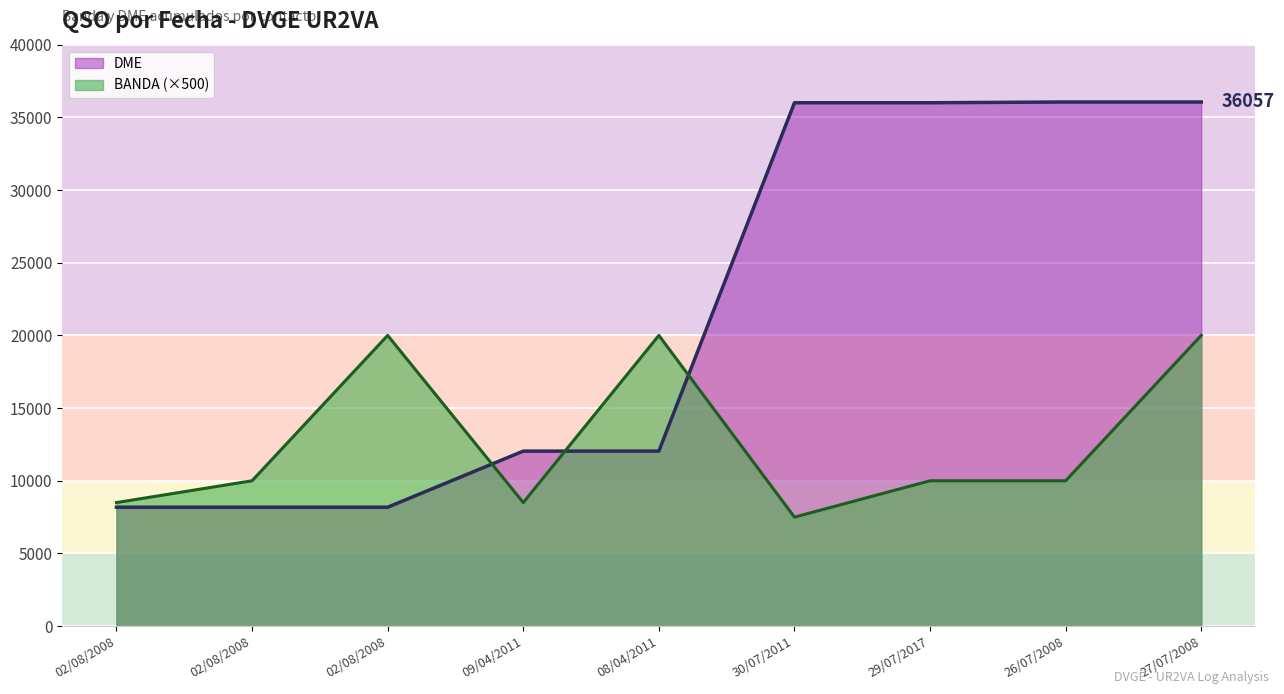

Is it true that BANDA equals 3327 at 09/04/2011?

False